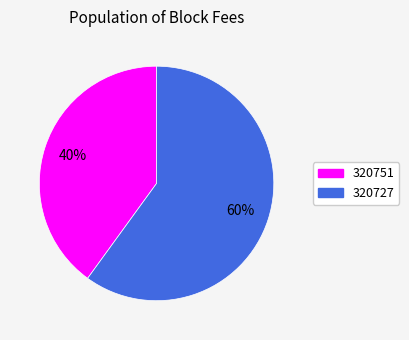

Is there any slice that represents more than half of the pie?

Yes